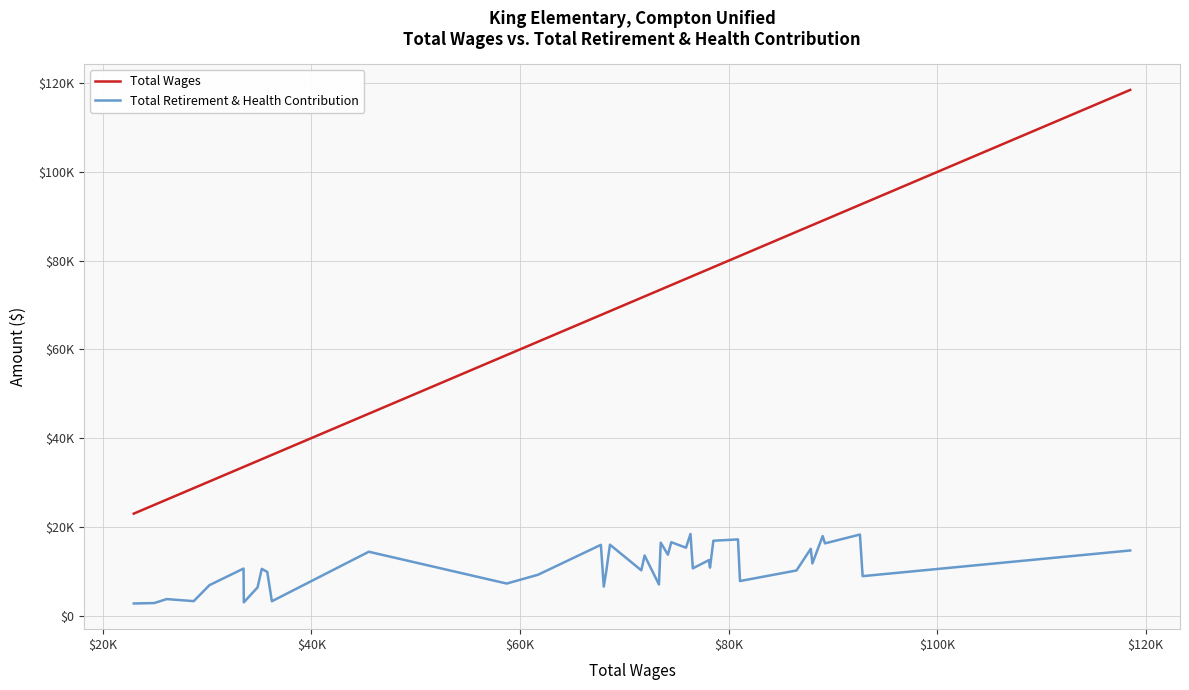

In Total Retirement & Health Contribution, how many points are lower than both neighbors (excluding endpoints)?

15